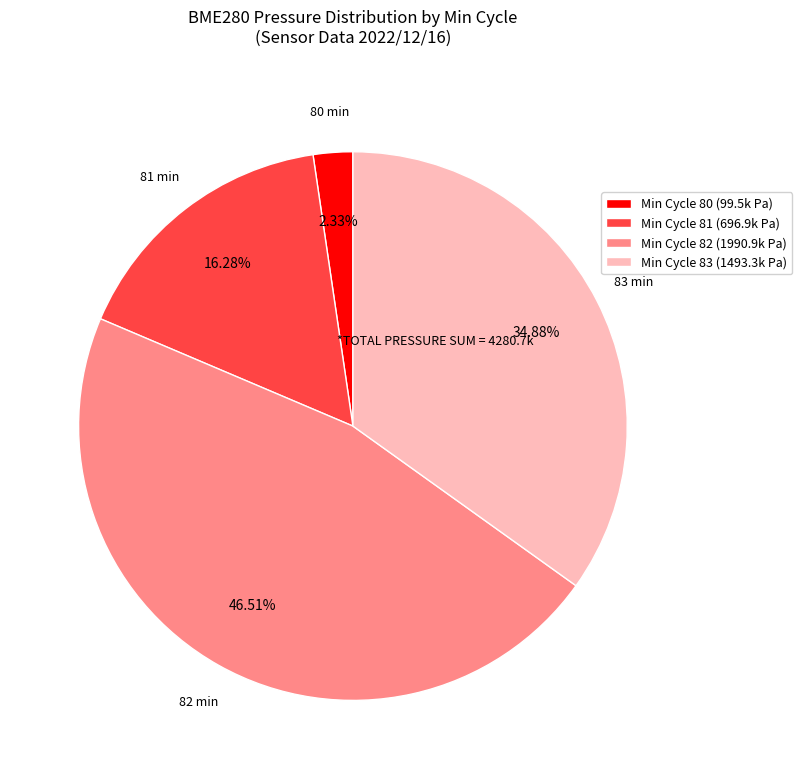

Does any single category account for the majority?

No